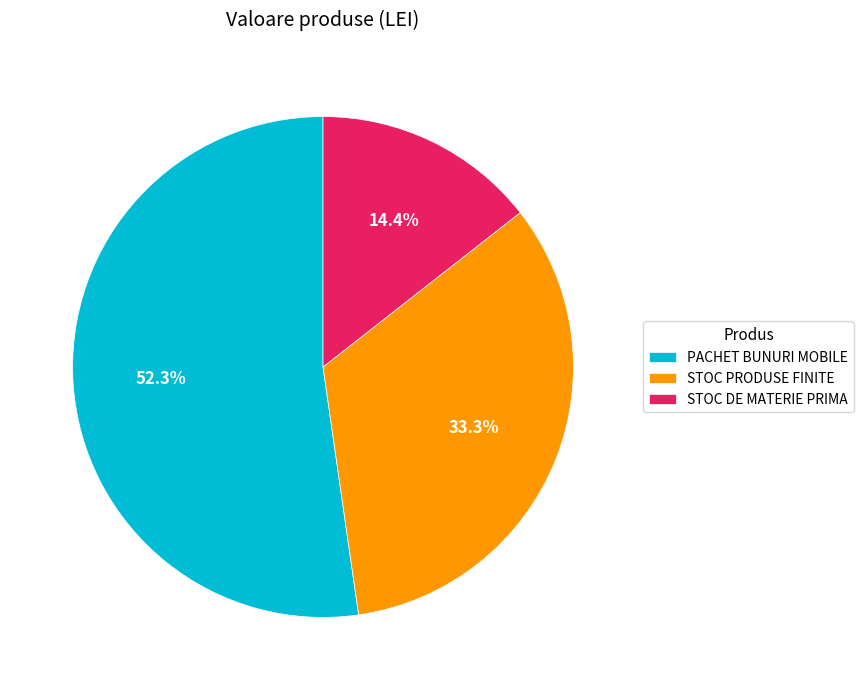

What portion of the pie excludes STOC DE MATERIE PRIMA?

85.6%